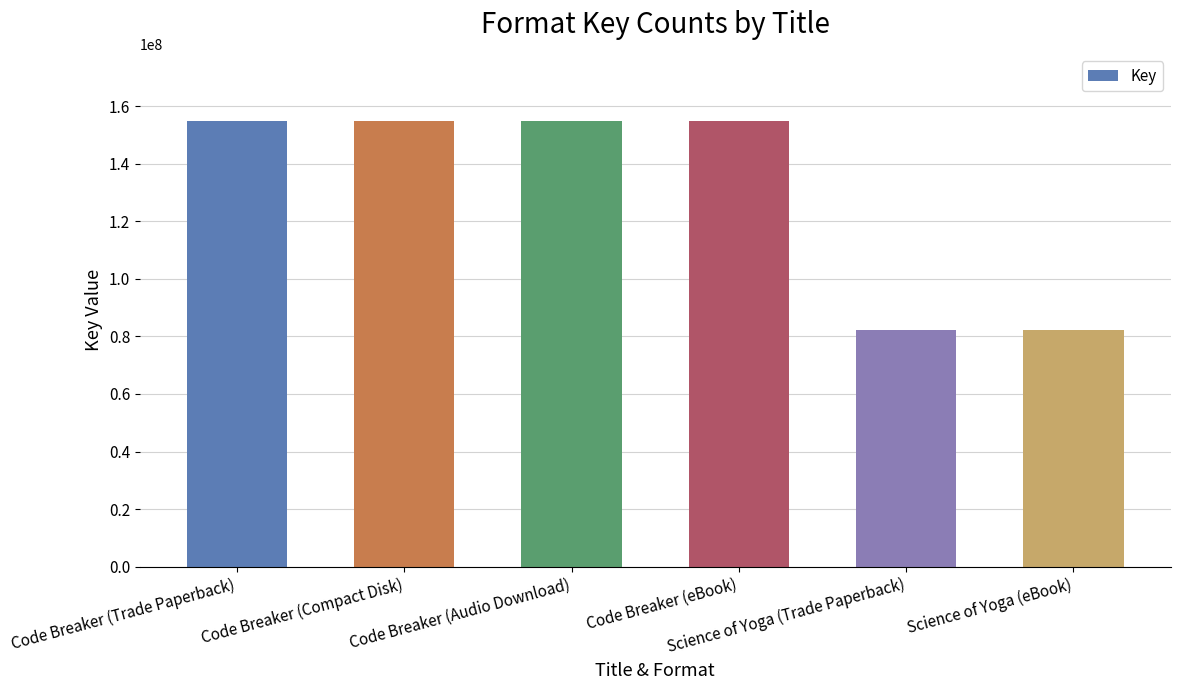

What is the minimum value shown in the chart?

82076462